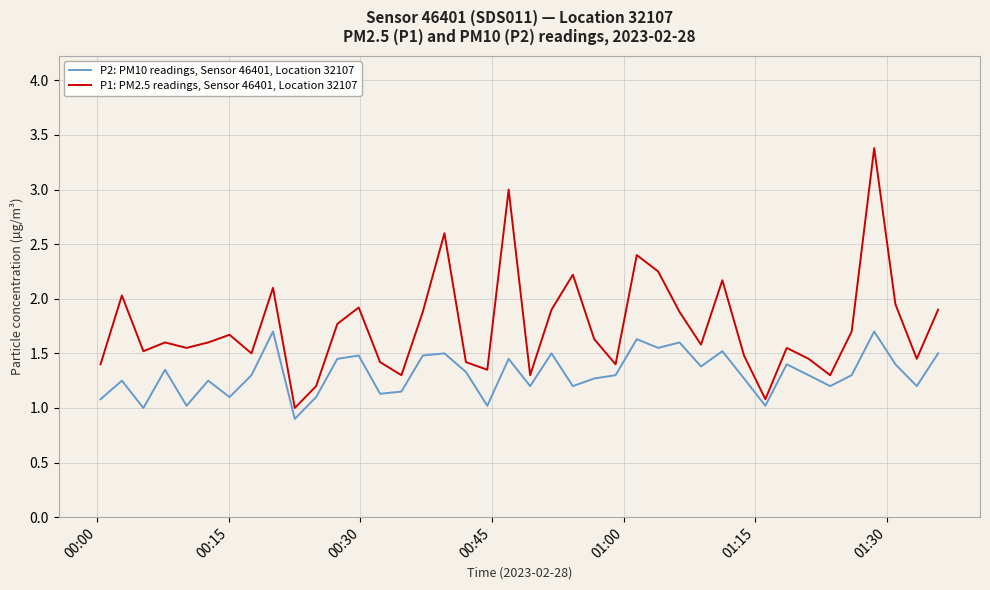

Which series has the largest total across all categories?

P1: PM2.5 readings, Sensor 46401, Location 32107